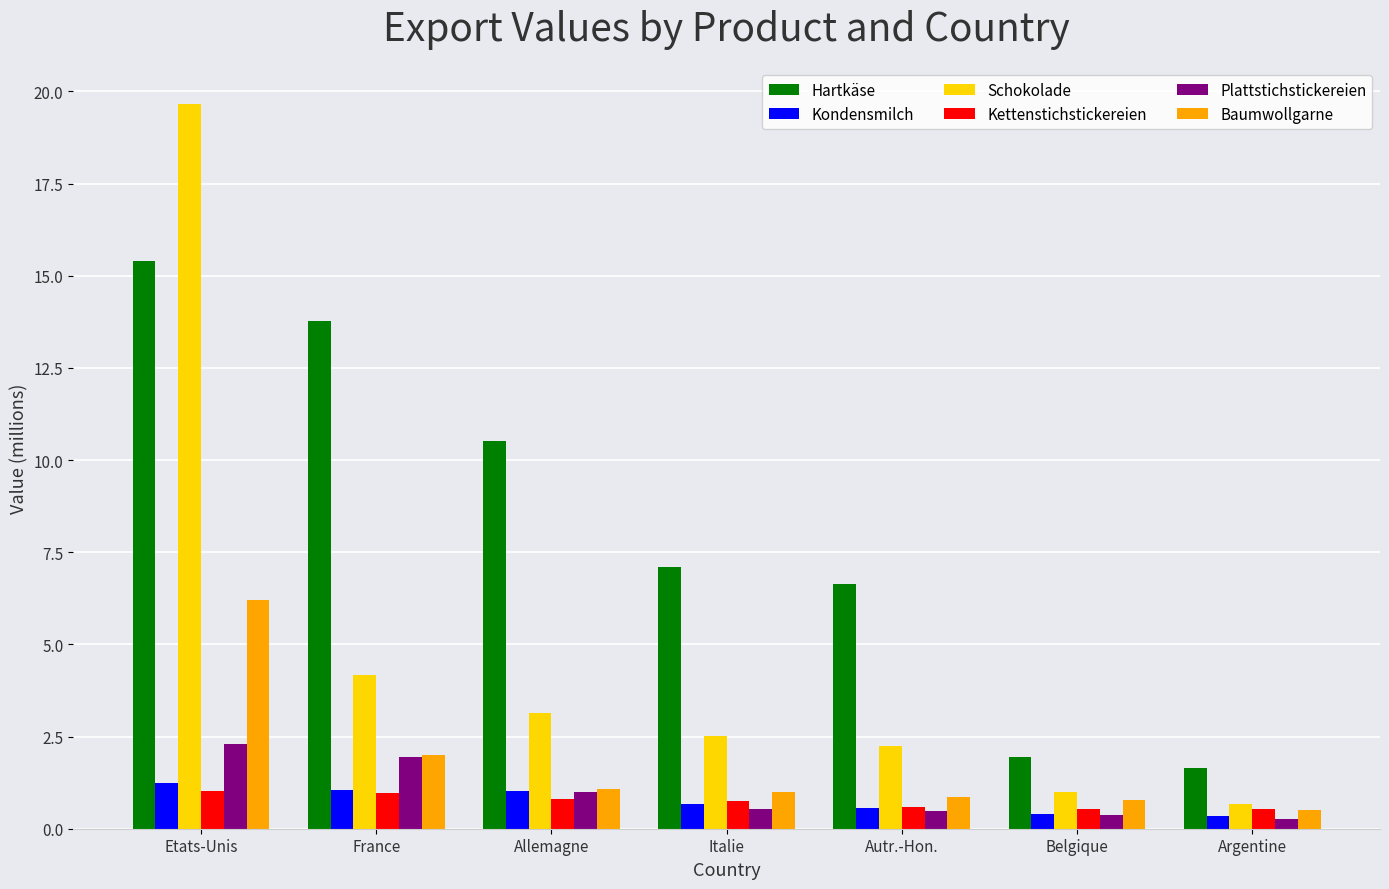

What is the highest value of the Plattstichstickereien series?

2.3